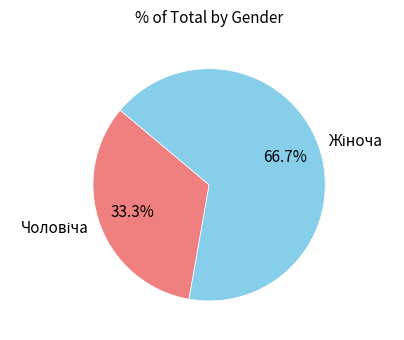

Is there any slice that represents more than half of the pie?

Yes